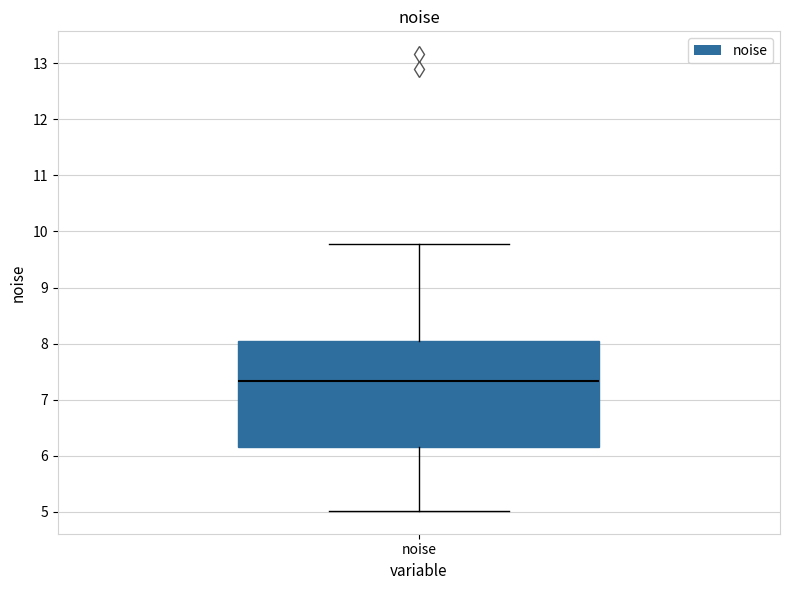

Transcribe this box plot: give where the median line is, the range the box spans, and where the two whiskers end, as read against the y-axis. The values are not printed on the chart, so give them approximately, as read against the axis.

median 7.3, box 6.2 to 8.0, whiskers 5.0 to 9.8